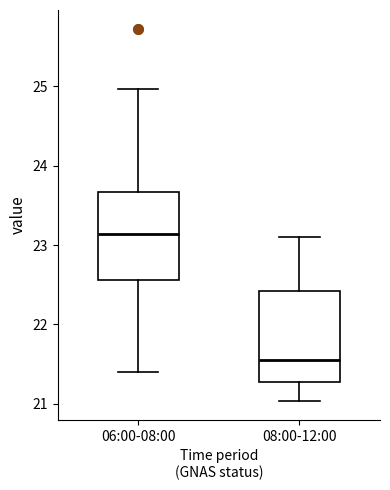

Where does the median line of the box for 08:00-12:00 sit on the y-axis? The values are not printed on the chart, so give them approximately, as read against the axis.

21.6